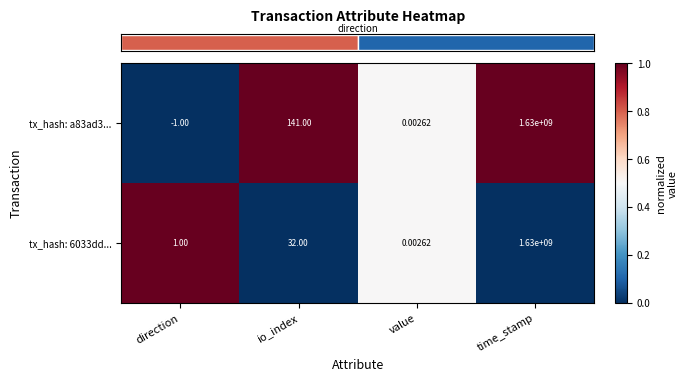

List the series in order of their overall mean, highest first.

tx_hash: a83ad3..., tx_hash: 6033dd...